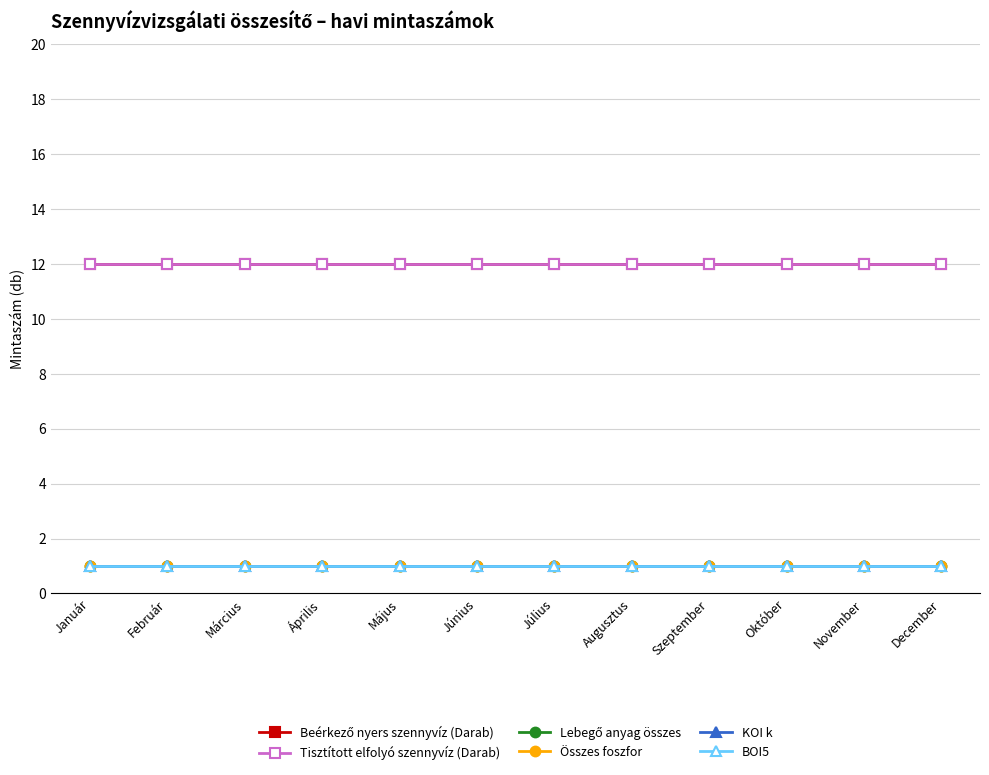

What is the label of the 9th point from the left?

Szeptember